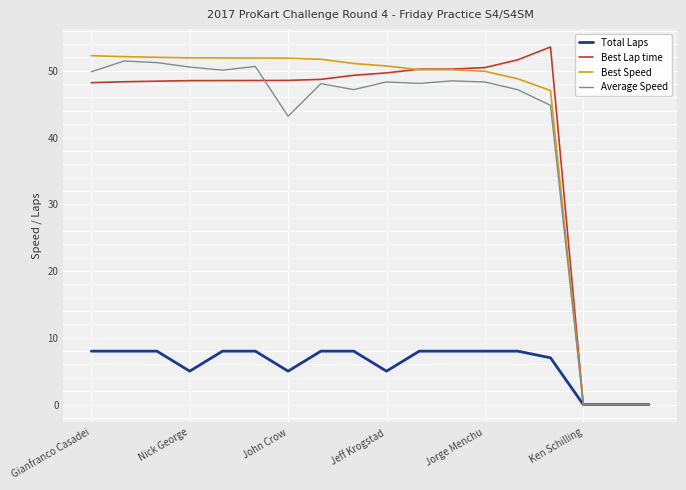

What is the maximum value for Best Lap time?

53.6